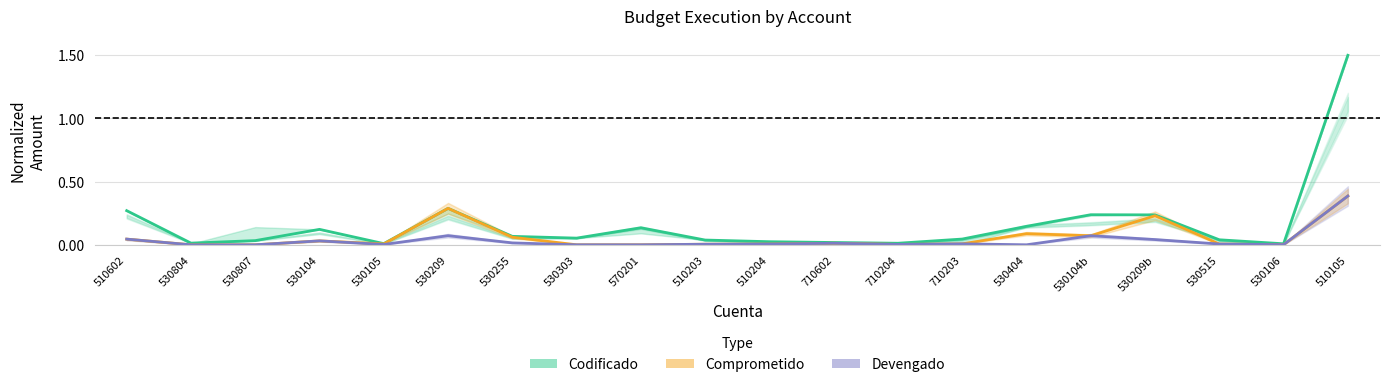

How many interior local peaks does the Devengado series have?

5